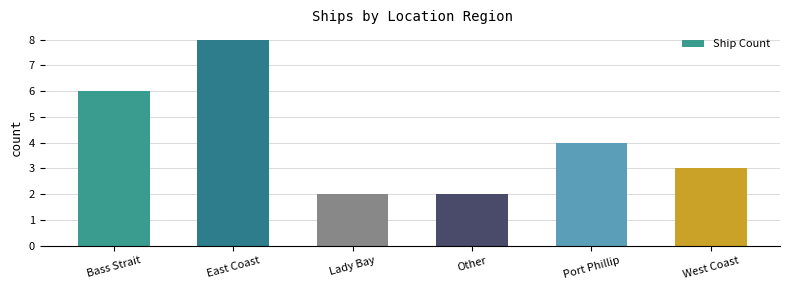

Is it true that the value at Port Phillip is 4?

True